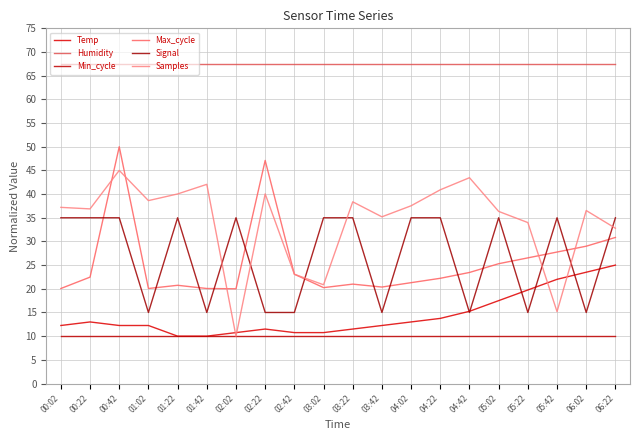

What is the difference between the highest and lowest values at 02:22?

57.5